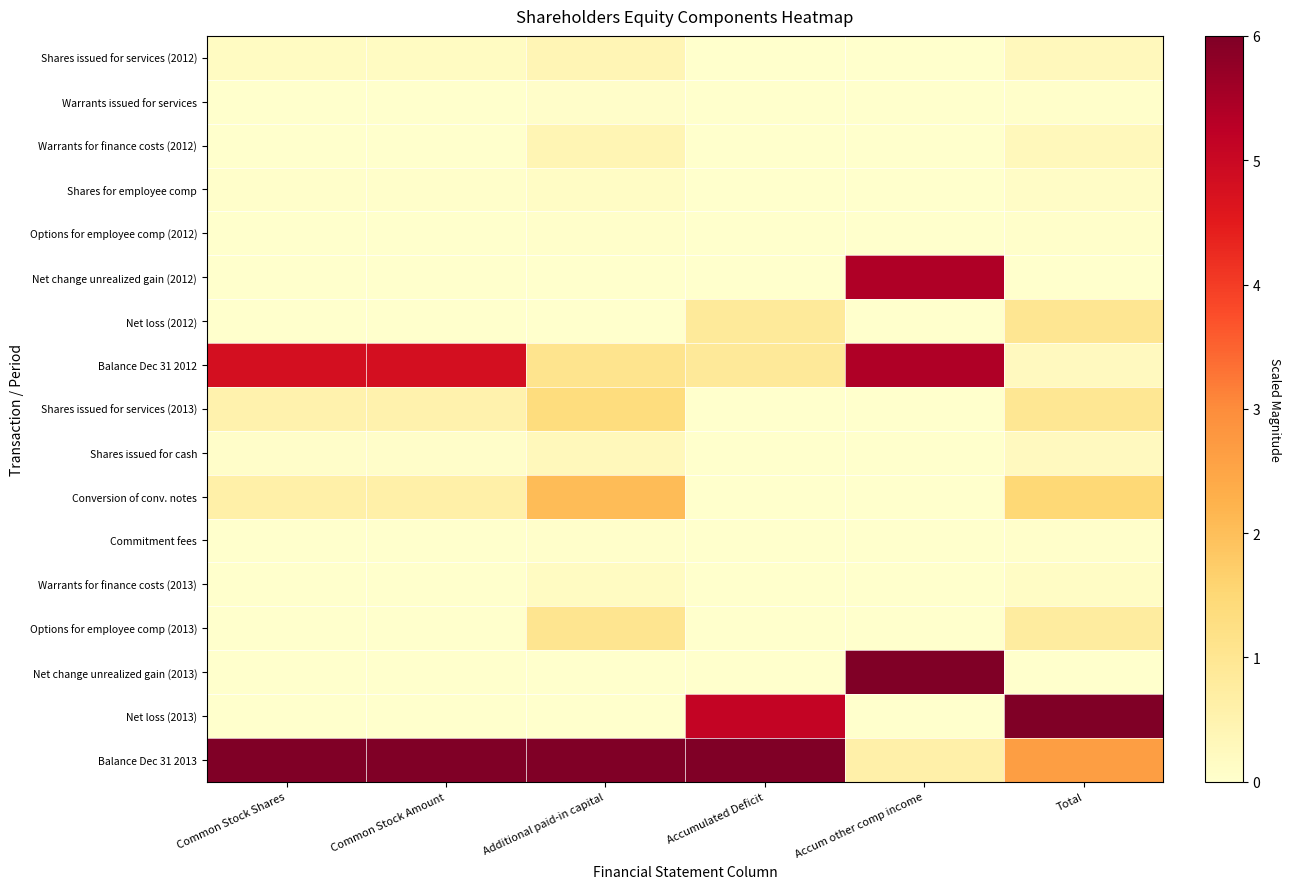

At which category is the sum across all series the highest?

Accum other comp income